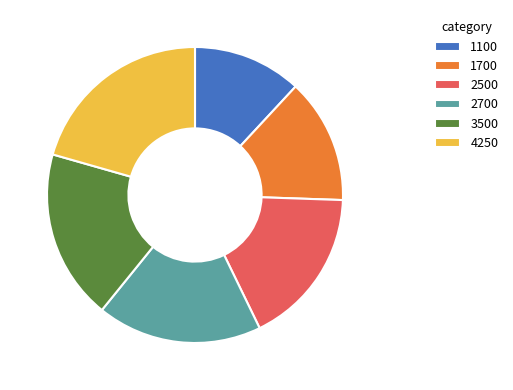

Count the number of slices in the pie.

6